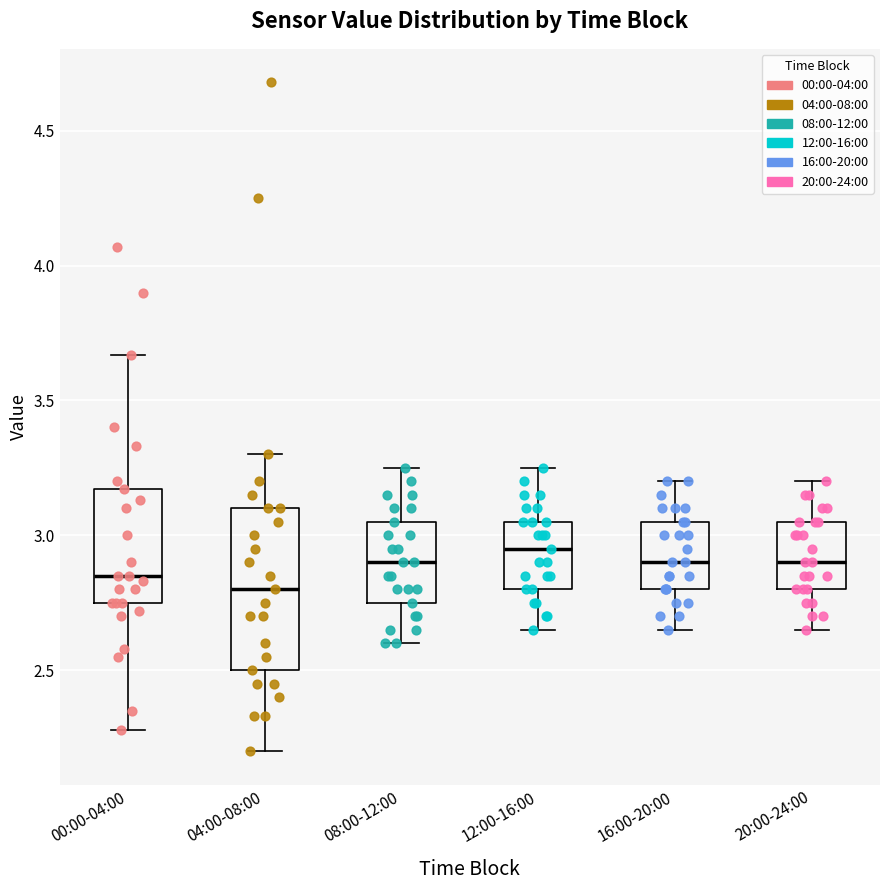

Where is the upper edge of the box for 20:00-24:00 on the y-axis? The values are not printed on the chart, so give them approximately, as read against the axis.

3.05